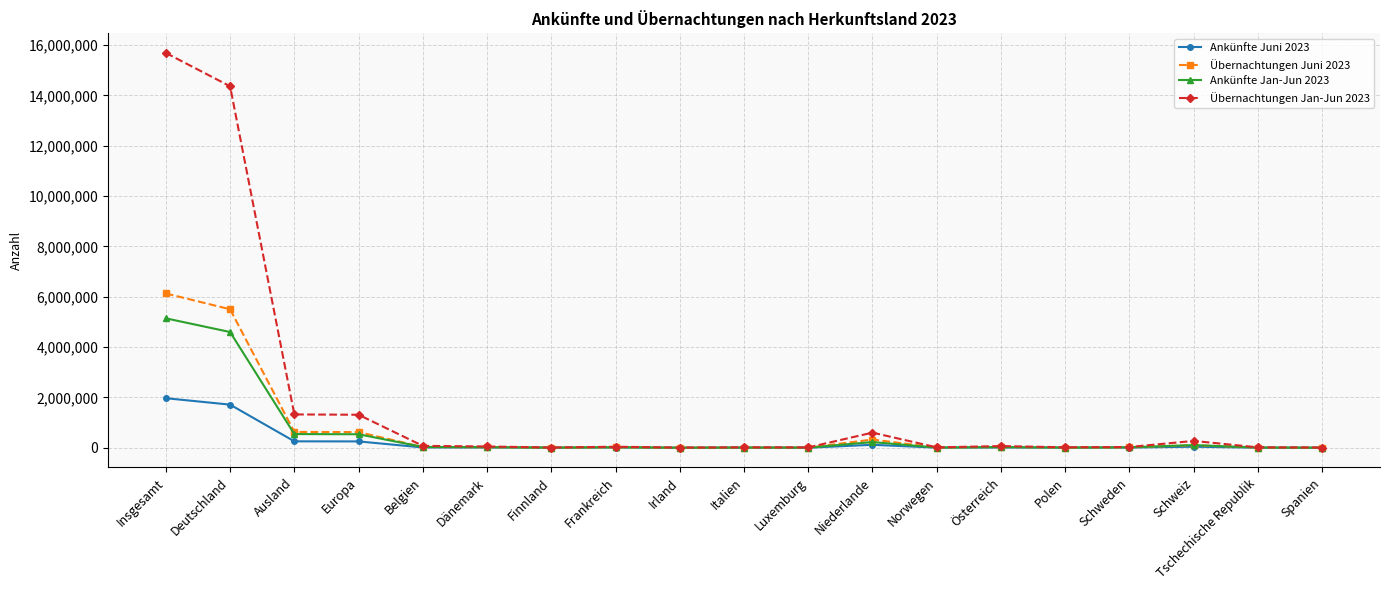

What is the total value across all series at Dänemark?

110175